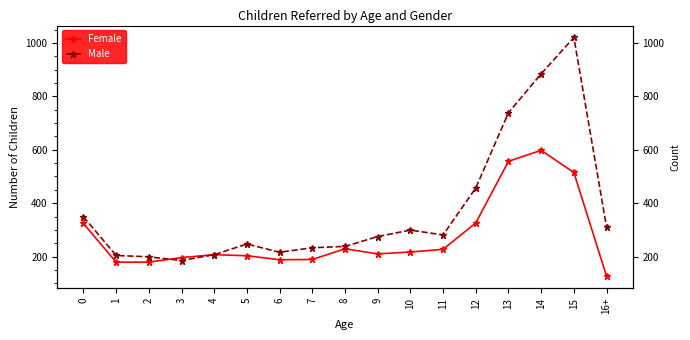

At which category is the sum across all series the highest?

15